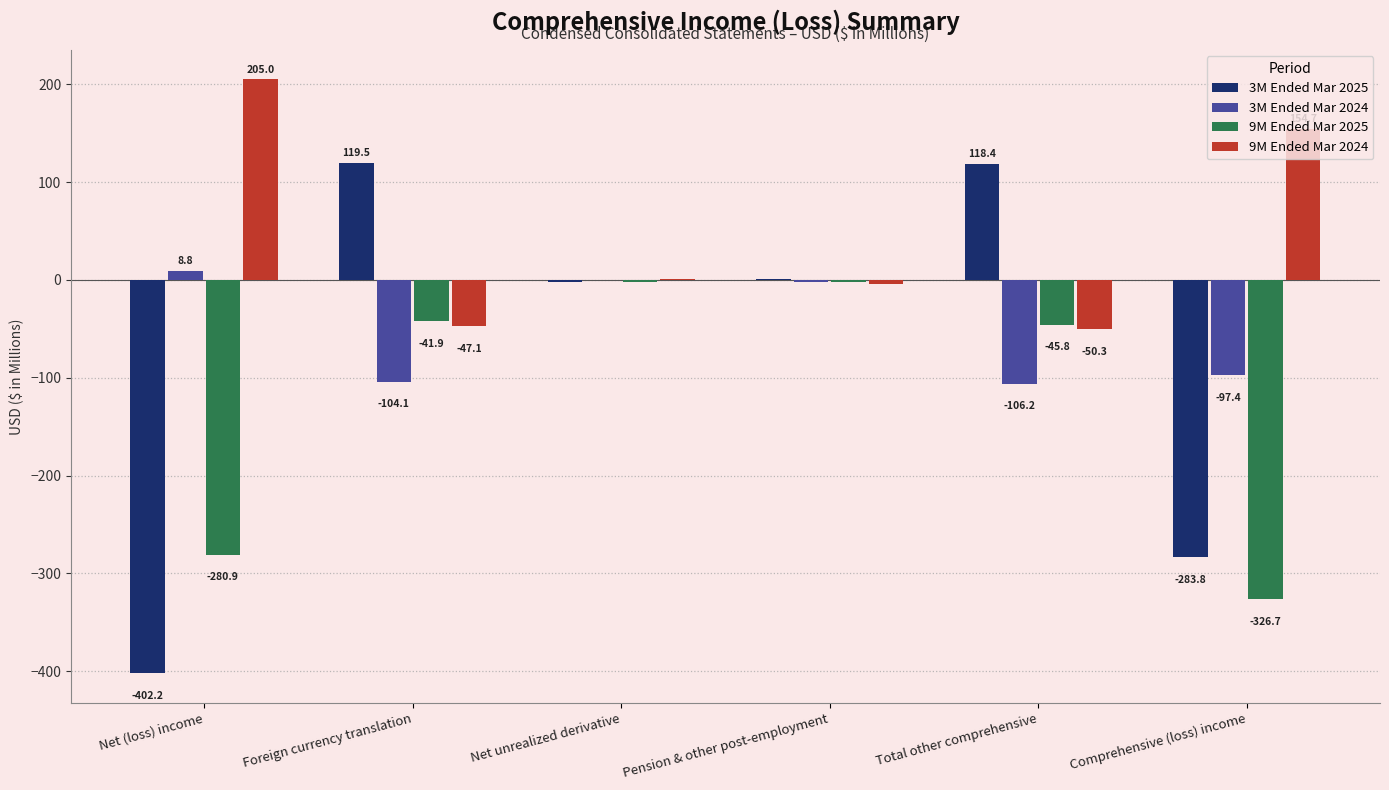

Is it true that 9M Ended Mar 2025 equals -374.1 at Net (loss) income?

False